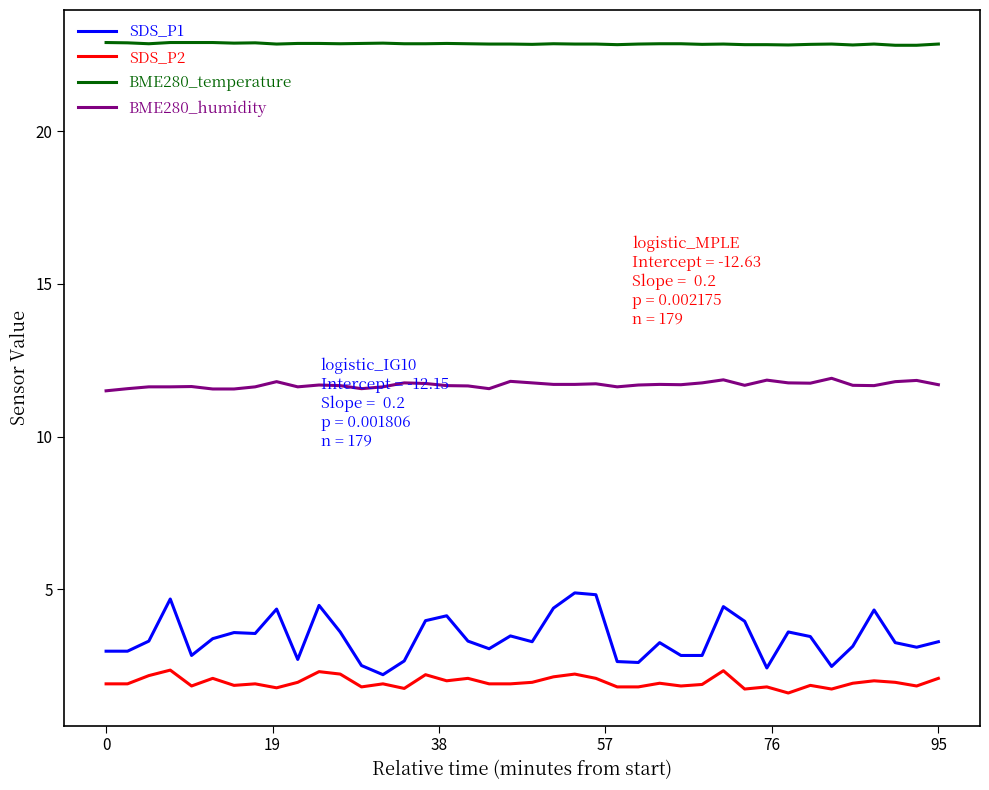

Which series has the widest spread of values?

SDS_P1